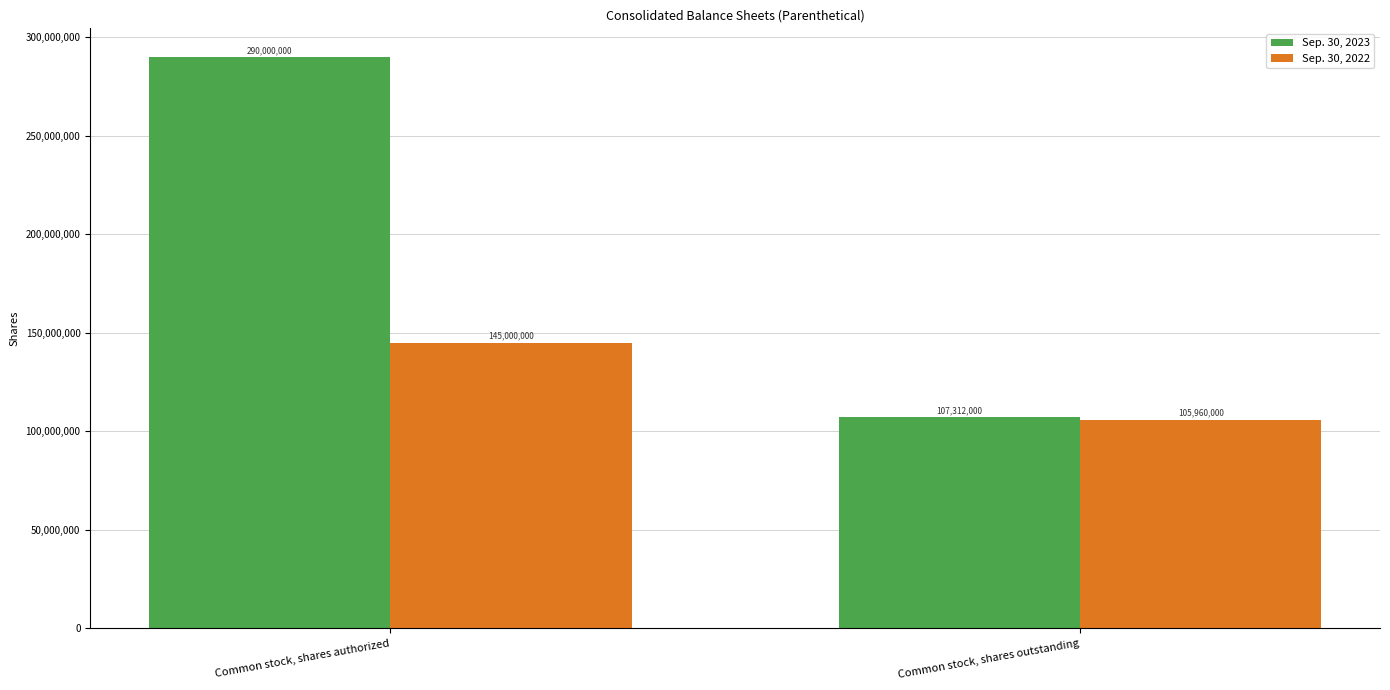

How many bars are there in each group?

2